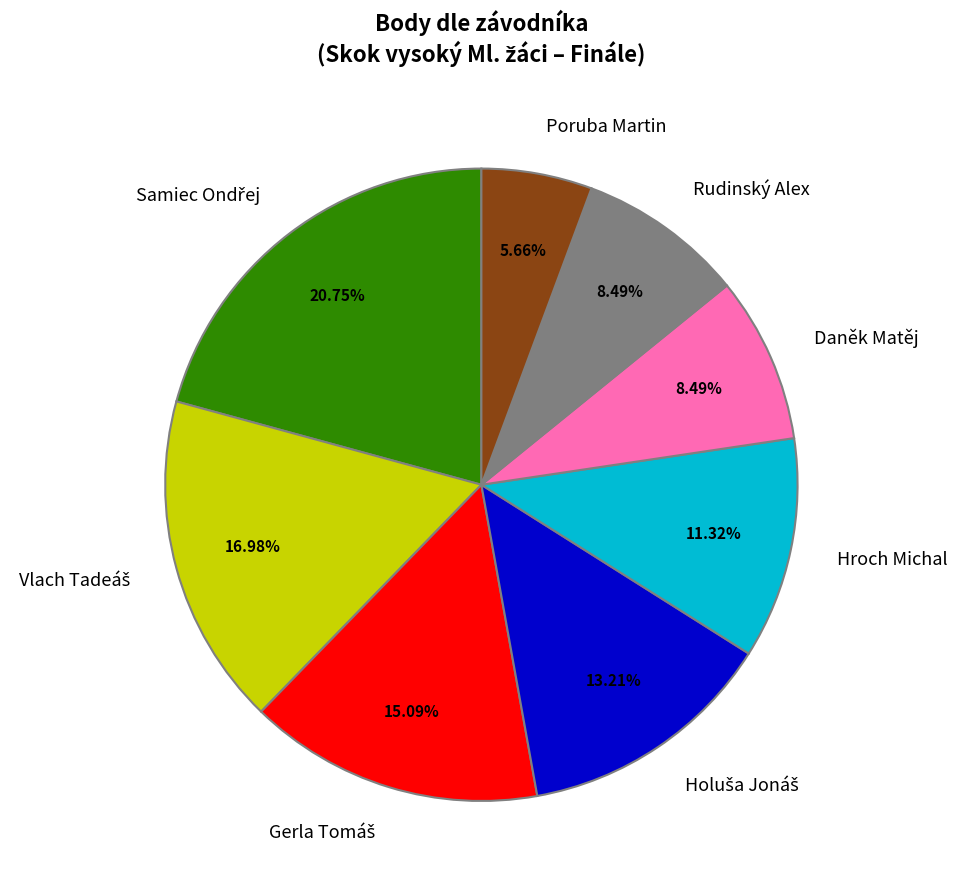

What is the ratio of the value at Hroch Michal to the value at Rudinský Alex?

1.3